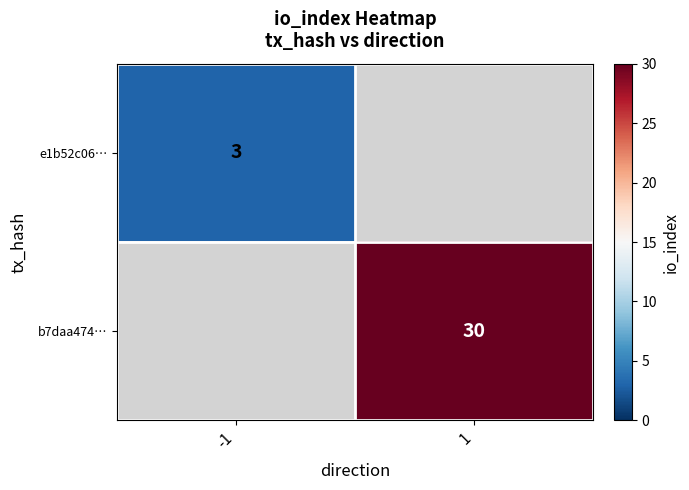

The value of e1b52c06… at -1 is 5. True or false?

False